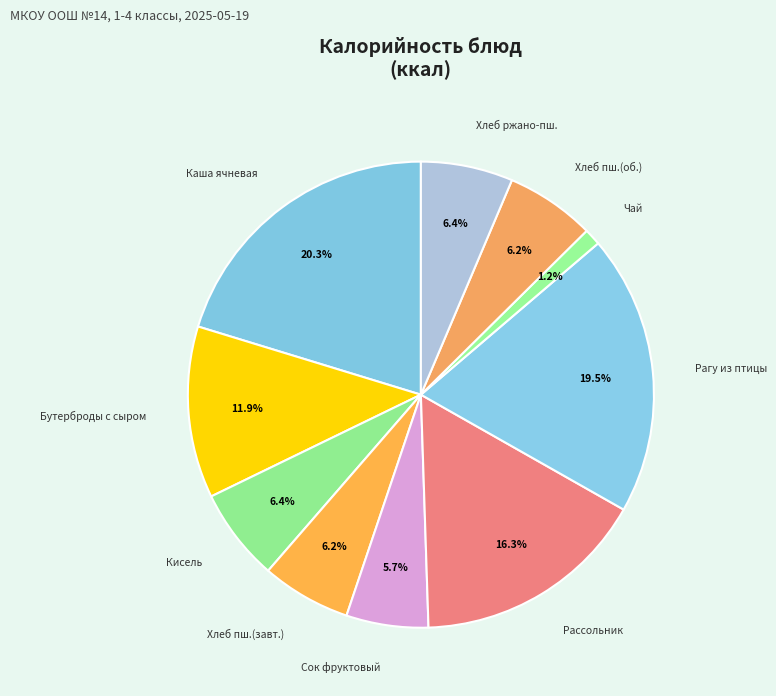

Is there any slice that represents more than half of the pie?

No